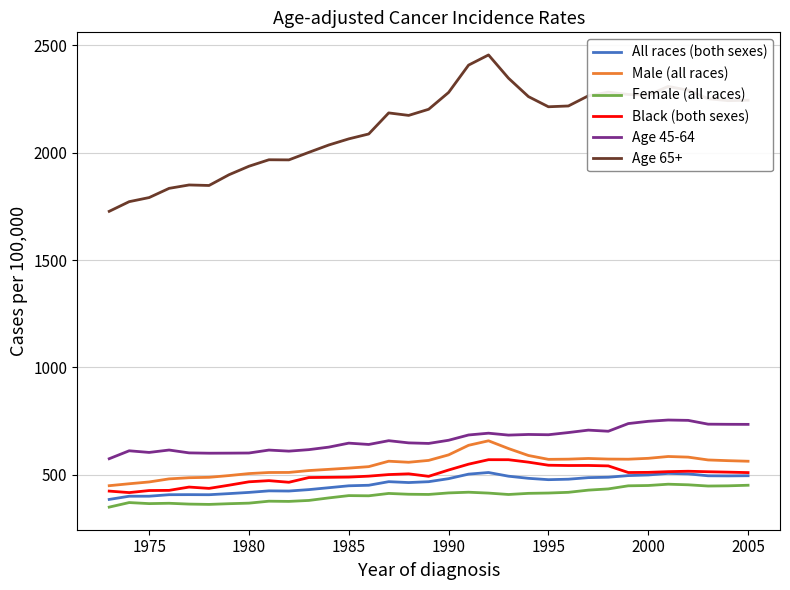

Count the number of categories in the chart.

33